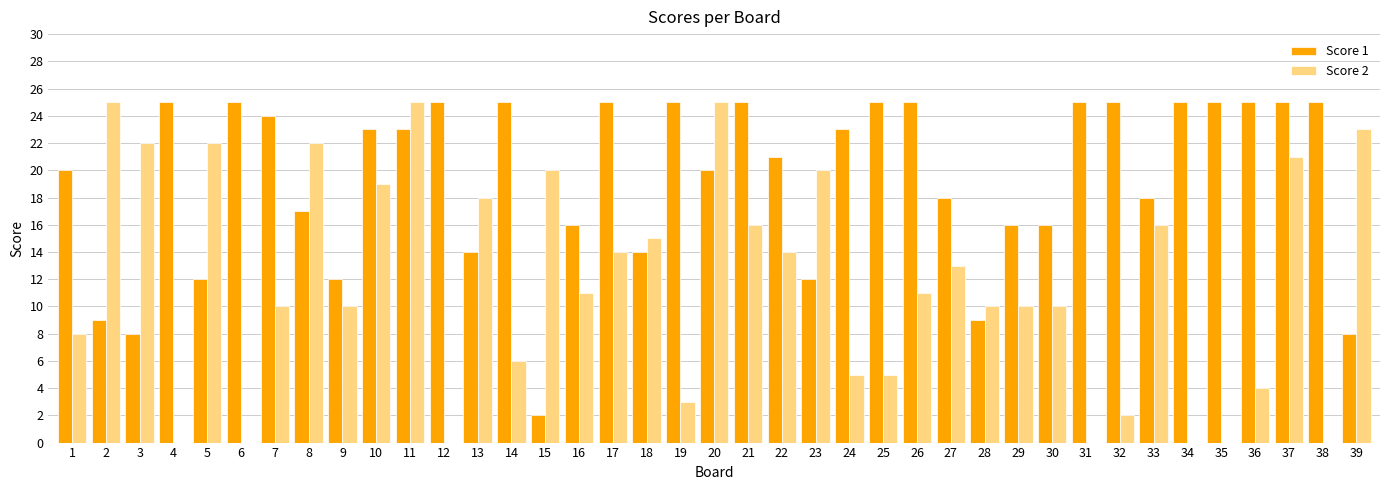

How many distinct data groups are displayed?

2